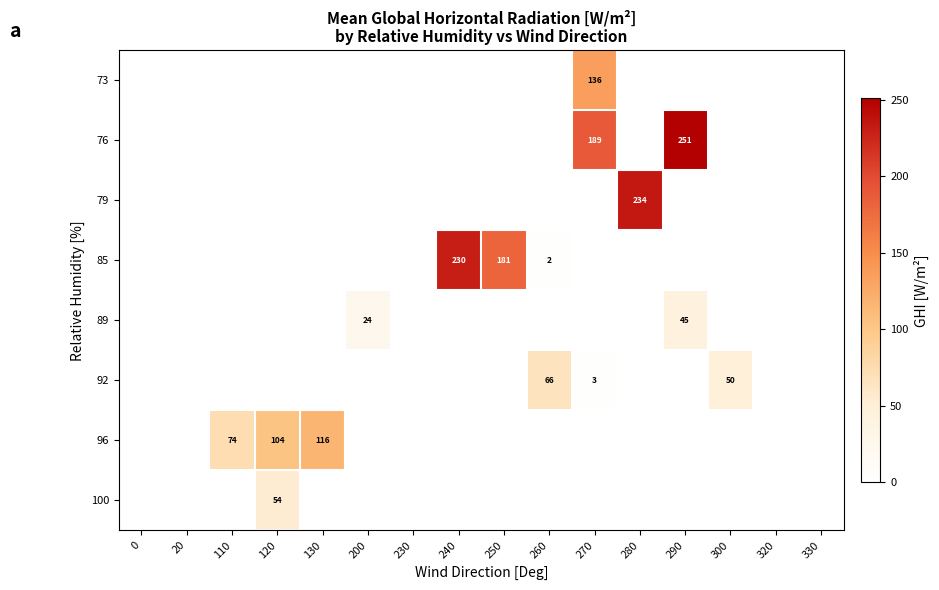

The 96 series shows 42.8 at 120. True or false?

False